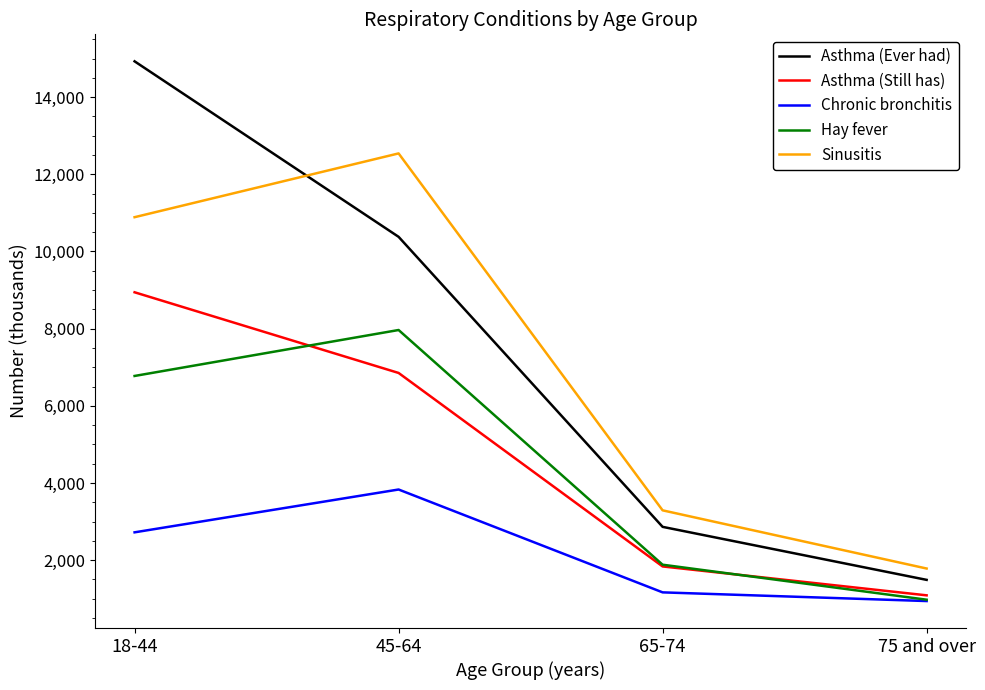

Which series changed the most between 45-64 and 65-74?

Sinusitis